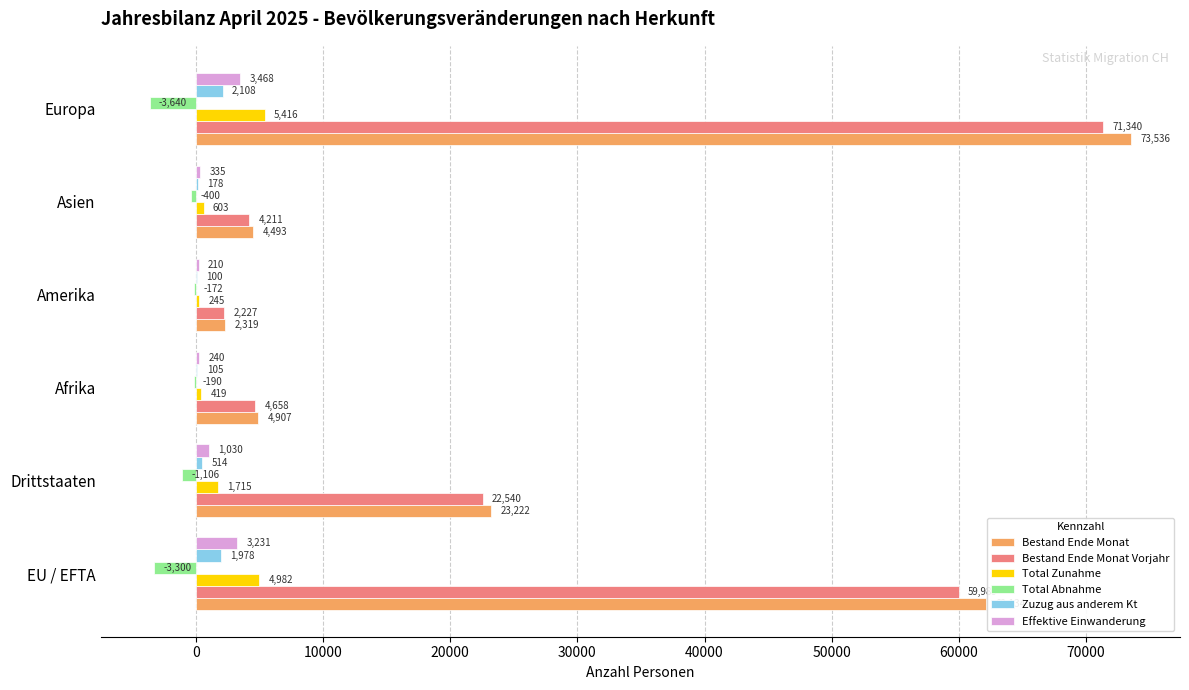

Count the number of data series in this chart.

6